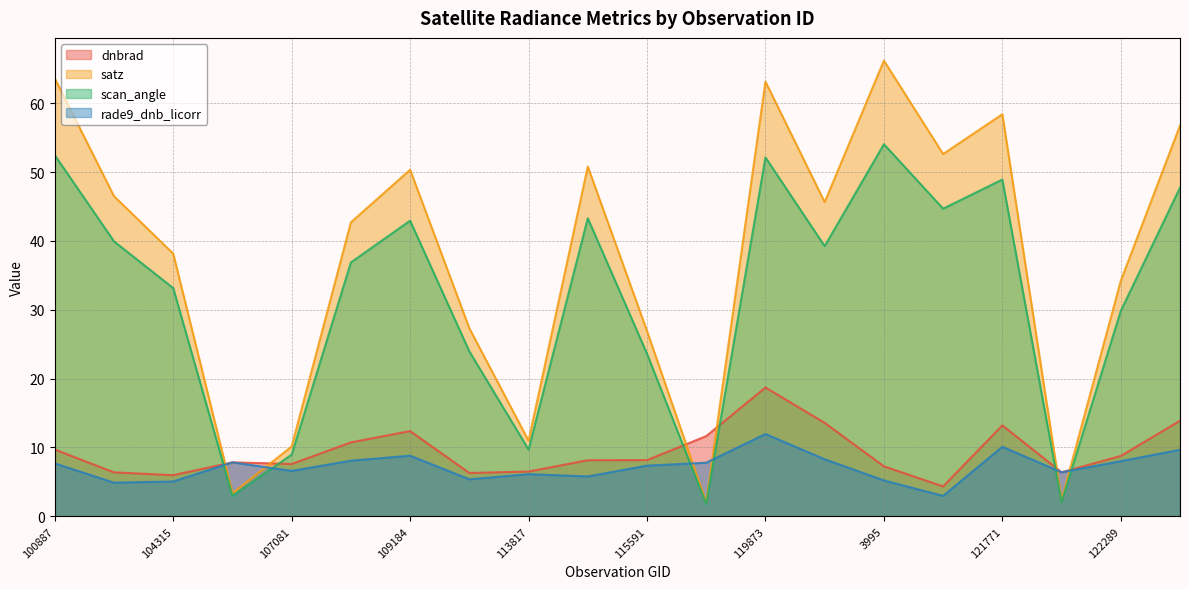

Rank the series by their maximum value, from highest to lowest.

satz, scan_angle, dnbrad, rade9_dnb_licorr